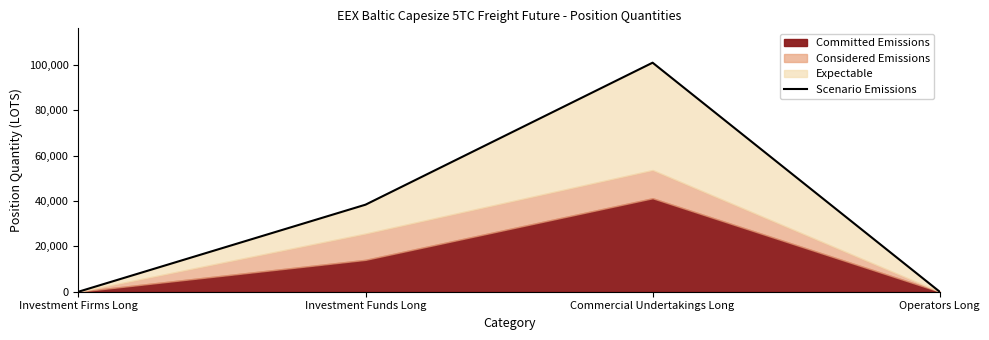

The chart shows a value of 9702.3 at Investment Funds Long. True or false?

False